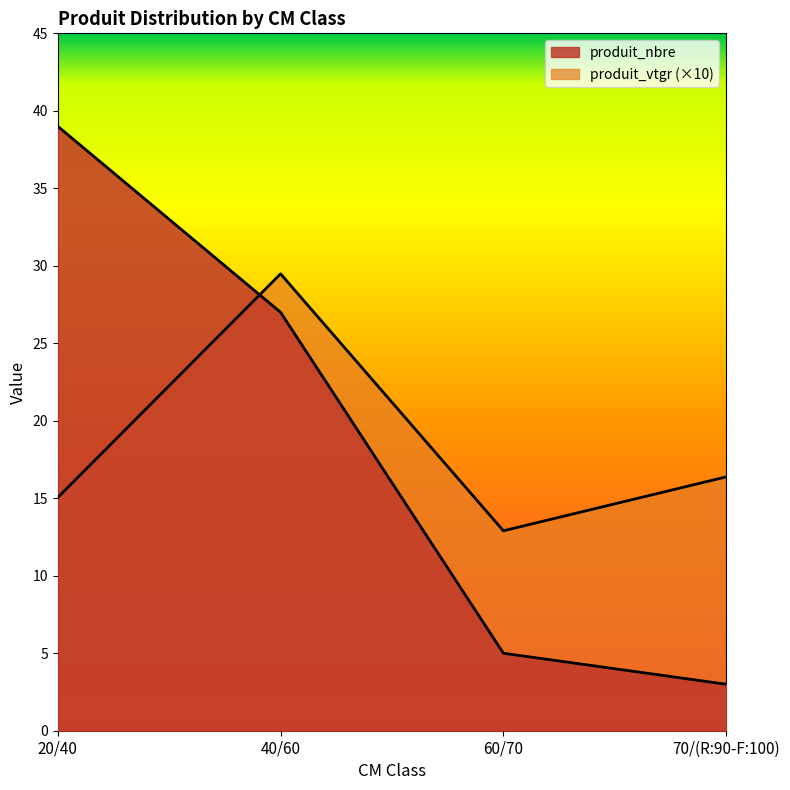

Where is produit_nbre nearest to the value 21?

40/60